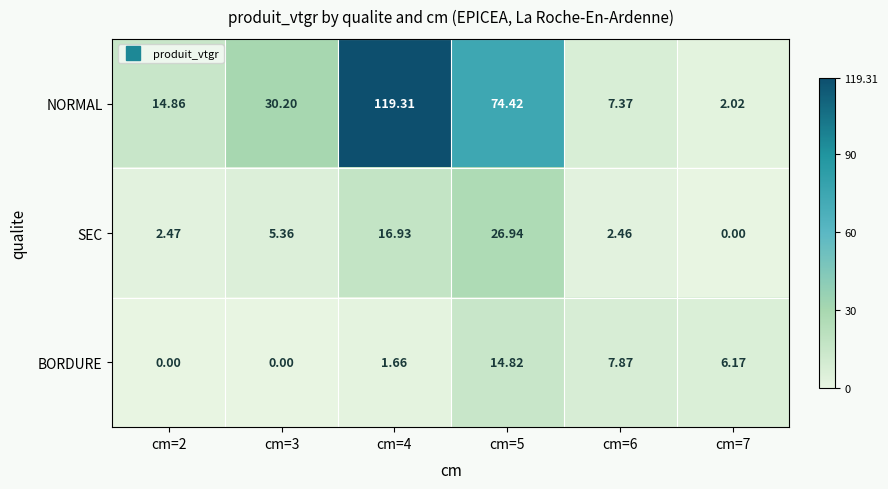

Rank the series by their maximum value, from lowest to highest.

BORDURE, SEC, NORMAL